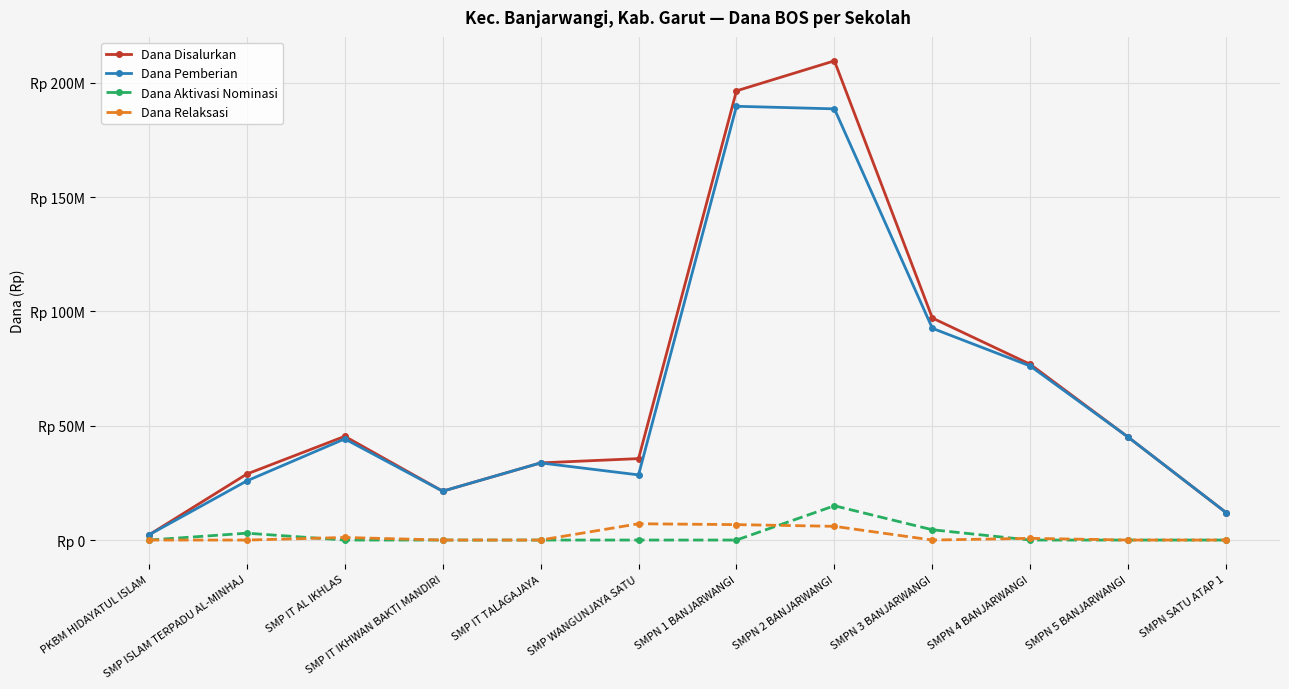

At SMPN 1 BANJARWANGI, list the series in order from largest to smallest.

Dana Disalurkan, Dana Pemberian, Dana Relaksasi, Dana Aktivasi Nominasi